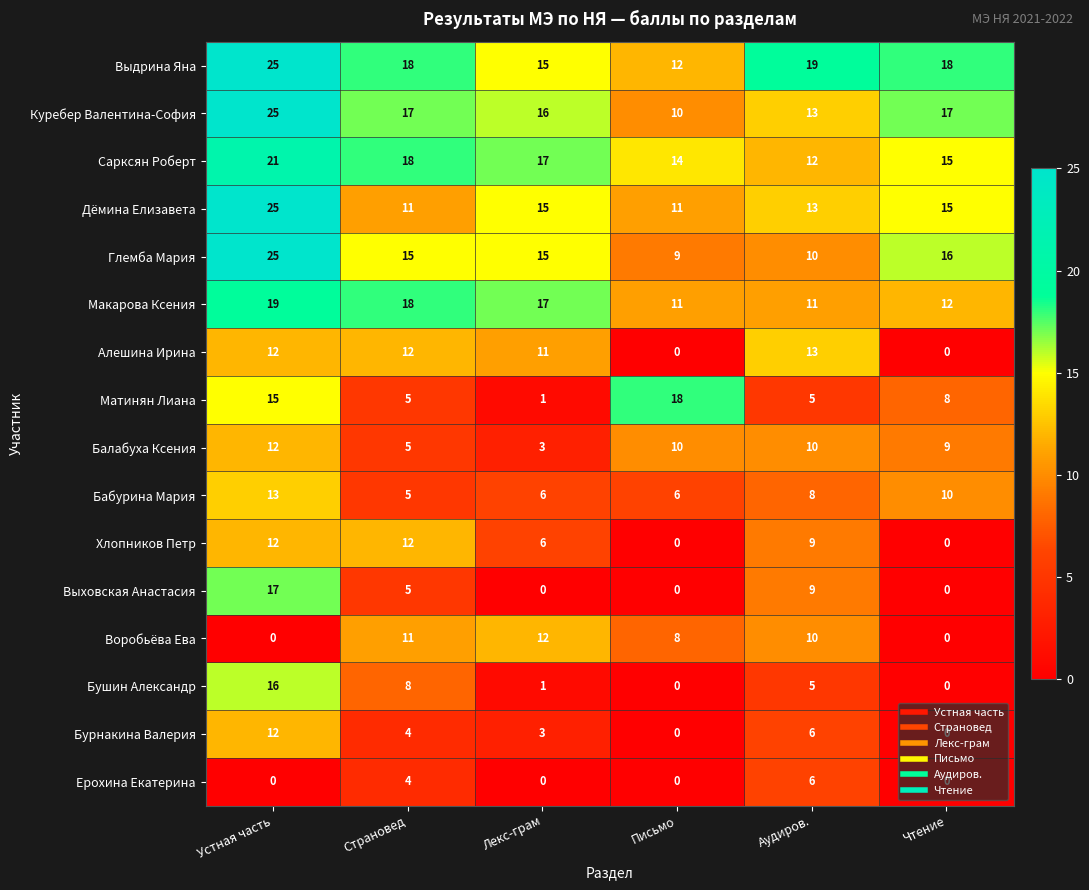

What is the sum of all Бурнакина Валерия values?

25